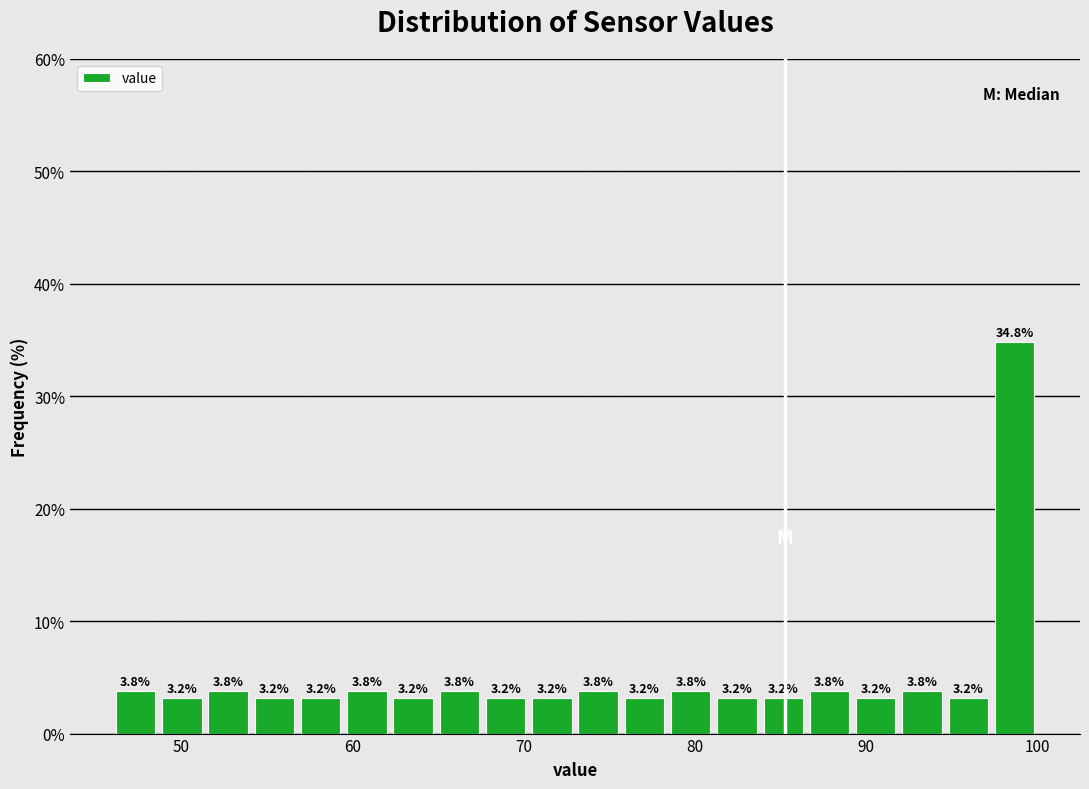

Around what value on the x-axis is the tallest bar? Give the approximate position of its centre, as read against the axis.

99